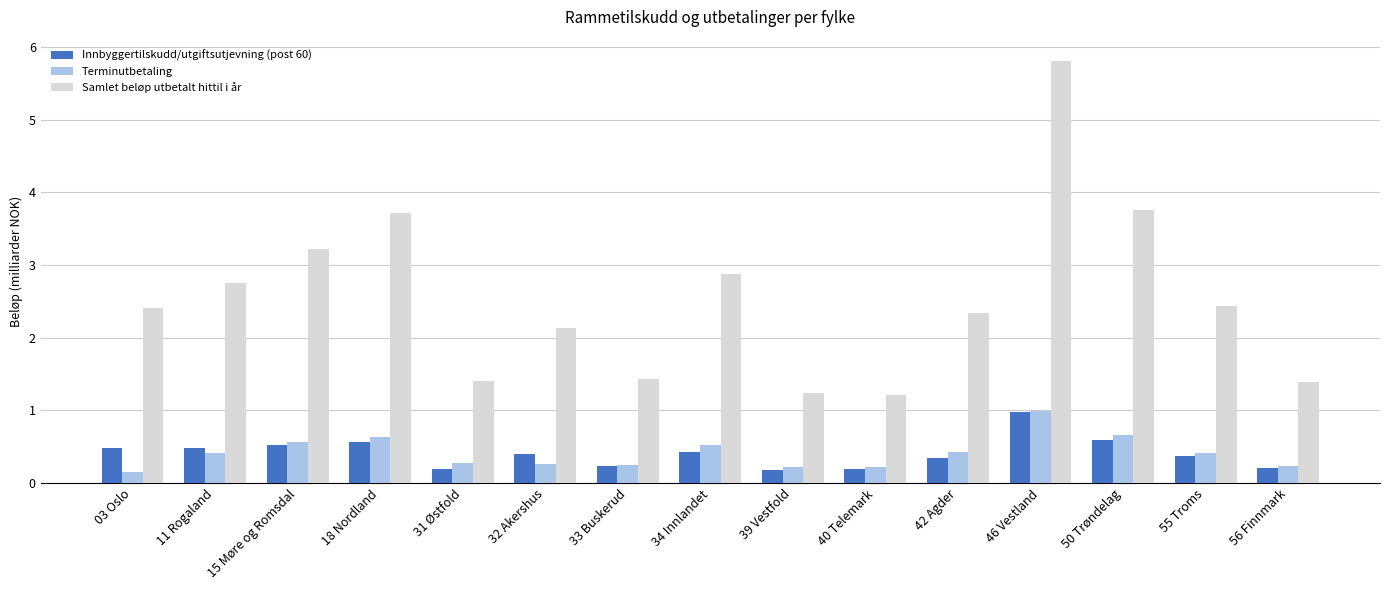

How many series are shown in this chart?

3